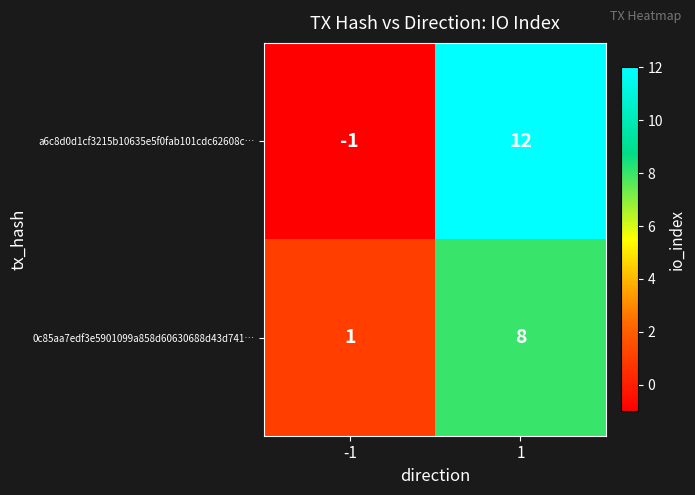

Reading left to right, transcribe all the data shown in this chart.

a6c8d0d1cf3215b10635e5f0fab101cdc62608c…: -1=-1	1=12
0c85aa7edf3e5901099a858d60630688d43d741…: -1=1	1=8